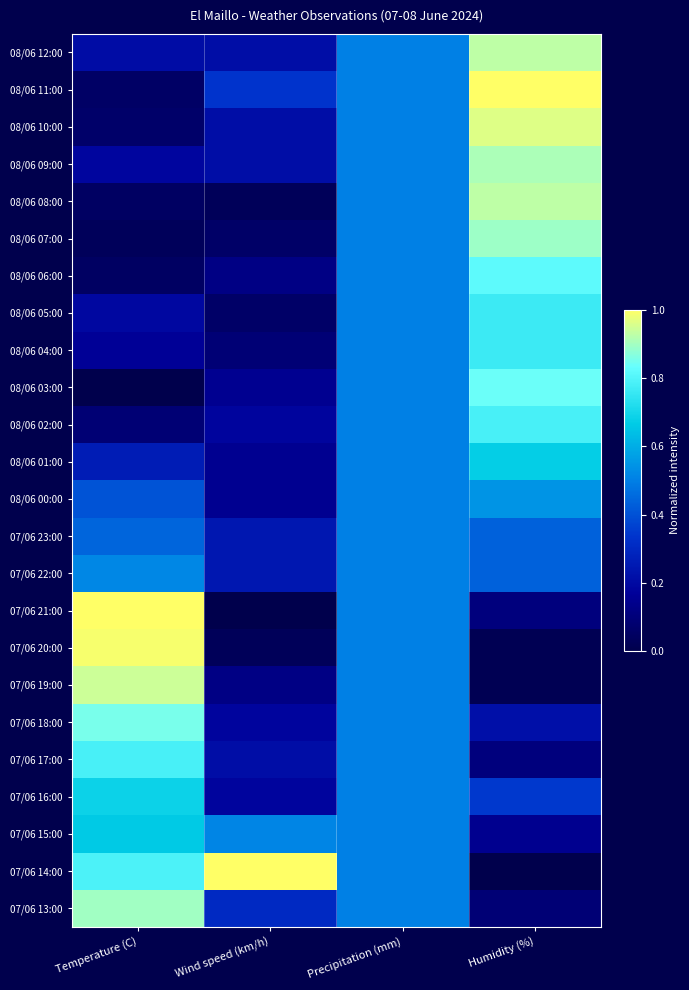

Rank the series at Temperature (C) from lowest to highest value.

08/06 03:00, 08/06 07:00, 08/06 08:00, 08/06 06:00, 08/06 11:00, 08/06 10:00, 08/06 02:00, 08/06 04:00, 08/06 09:00, 08/06 05:00, 08/06 12:00, 08/06 01:00, 08/06 00:00, 07/06 23:00, 07/06 22:00, 07/06 15:00, 07/06 16:00, 07/06 17:00, 07/06 14:00, 07/06 18:00, 07/06 13:00, 07/06 19:00, 07/06 20:00, 07/06 21:00